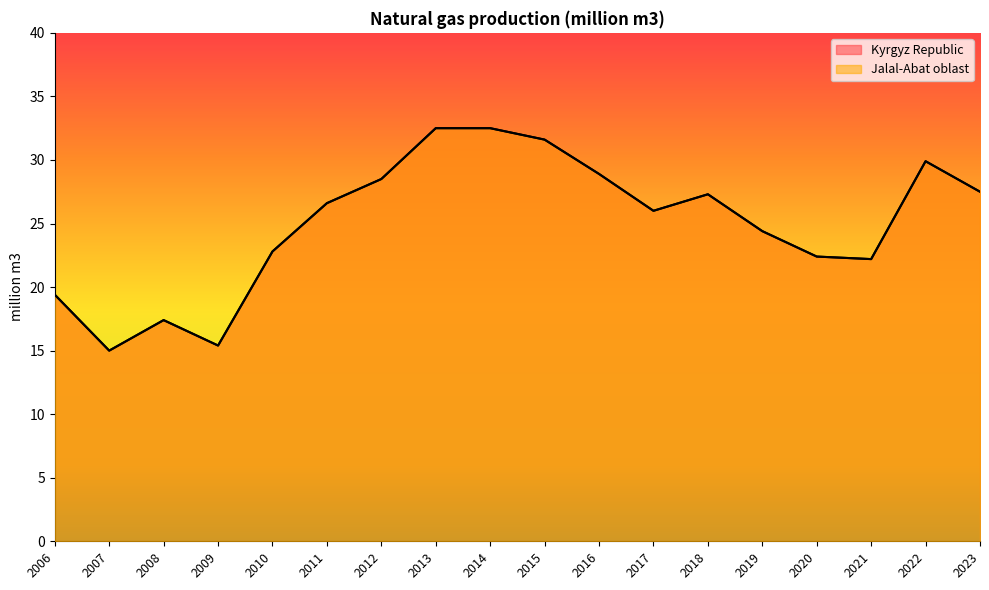

Reading left to right, transcribe all the data shown in this chart.

Kyrgyz Republic: 19.4	15.0	17.4	15.4	22.8	26.6	28.5	32.5	32.5	31.6	28.9	26.0	27.3	24.4	22.4	22.2	29.9	27.5
Jalal-Abat oblast: 19.4	15.0	17.4	15.4	22.8	26.6	28.5	32.5	32.5	31.6	28.9	26.0	27.3	24.4	22.4	22.2	29.9	27.5